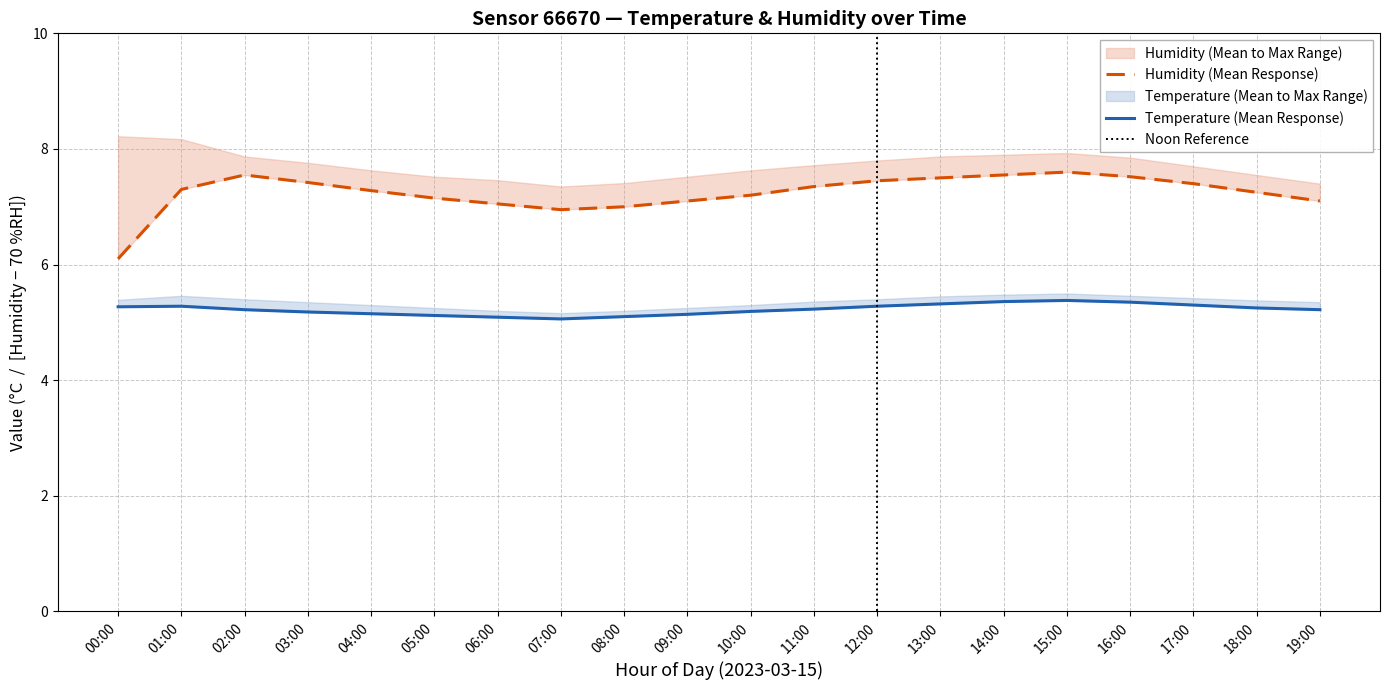

Rank the series at 18:00 from highest to lowest value.

humidity_mean, temperature_mean